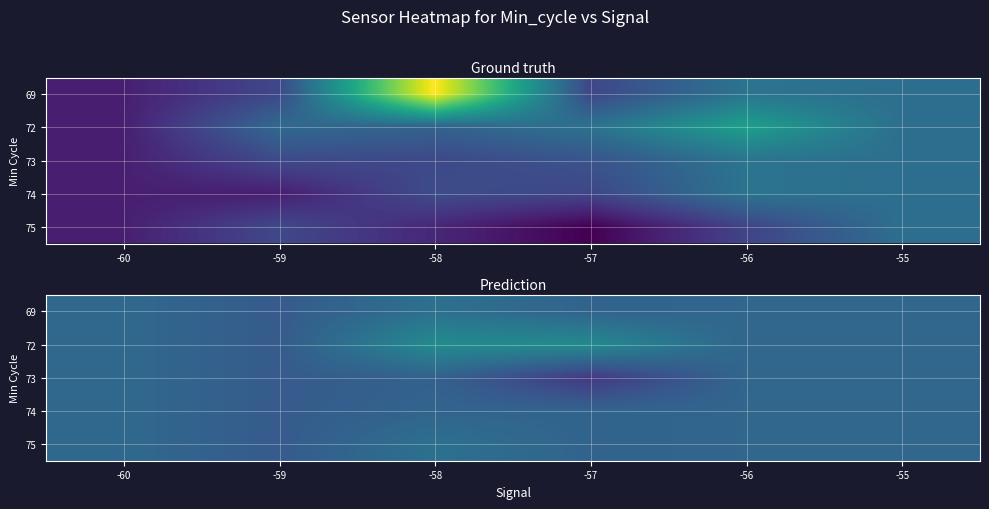

How many series are shown in this chart?

5